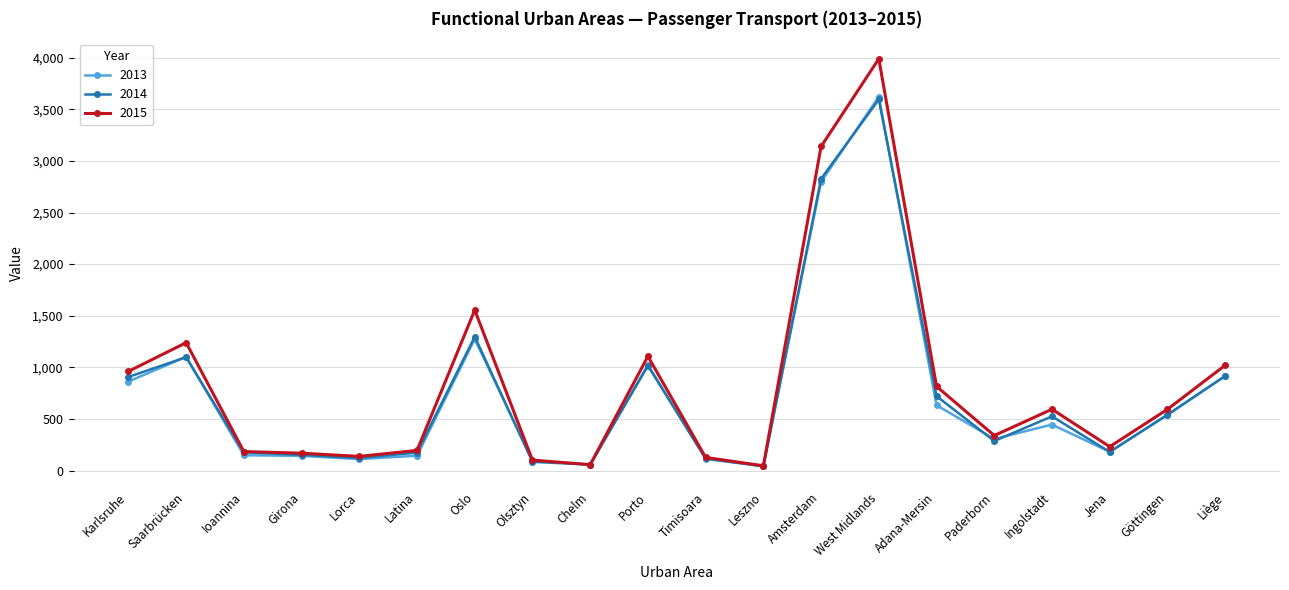

Which series has the largest range (max minus min)?

2015